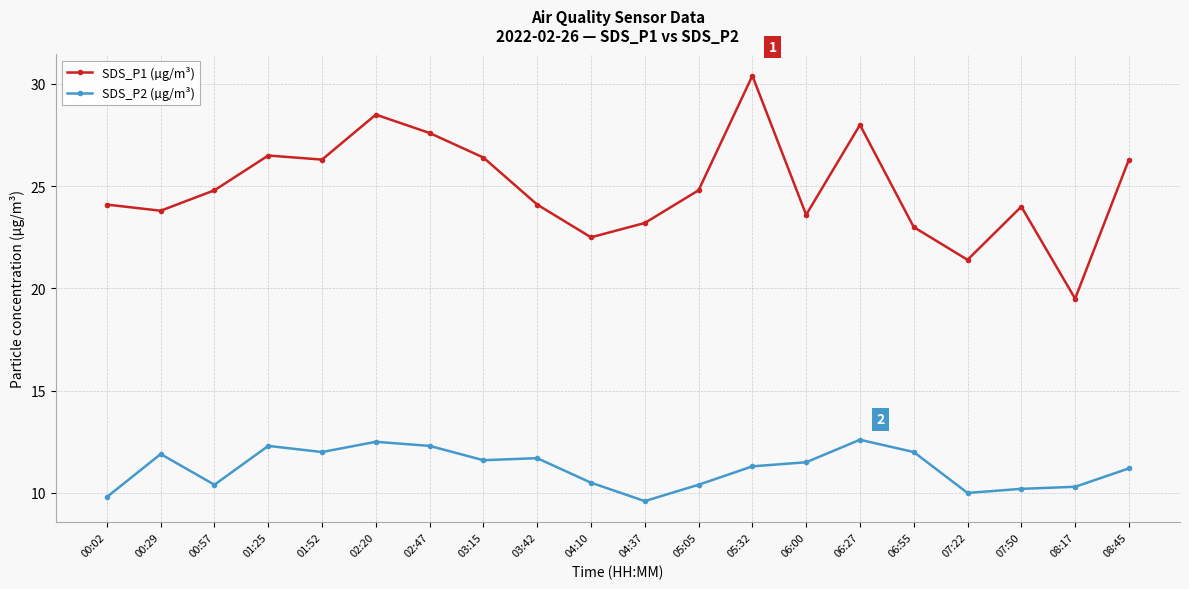

What is the lowest value of the SDS_P1 (µg/m³) series?

19.5